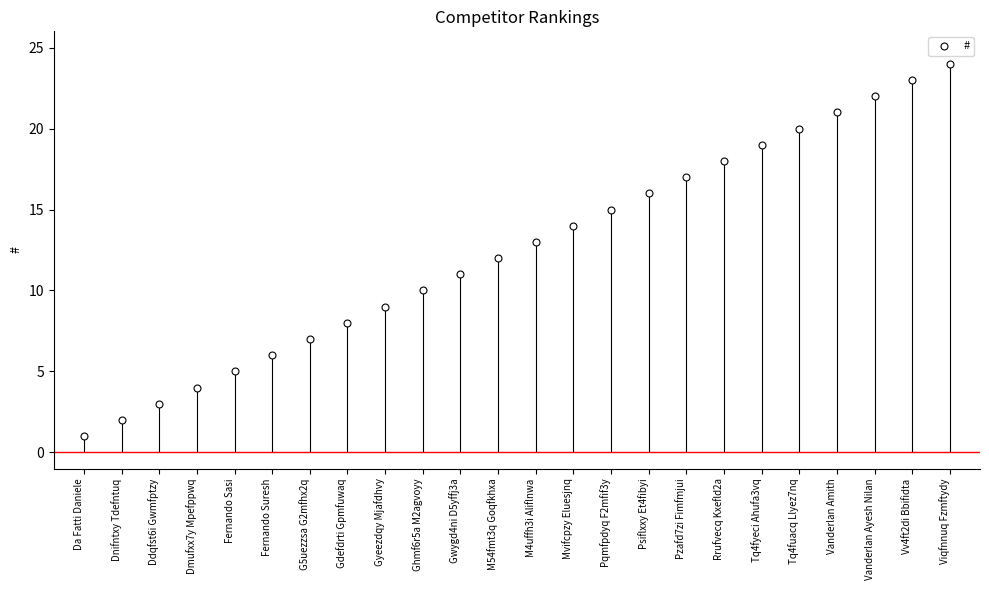

Approximately how many times larger is the value at Vanderlan Amith compared to Fernando Sasi?

4.2